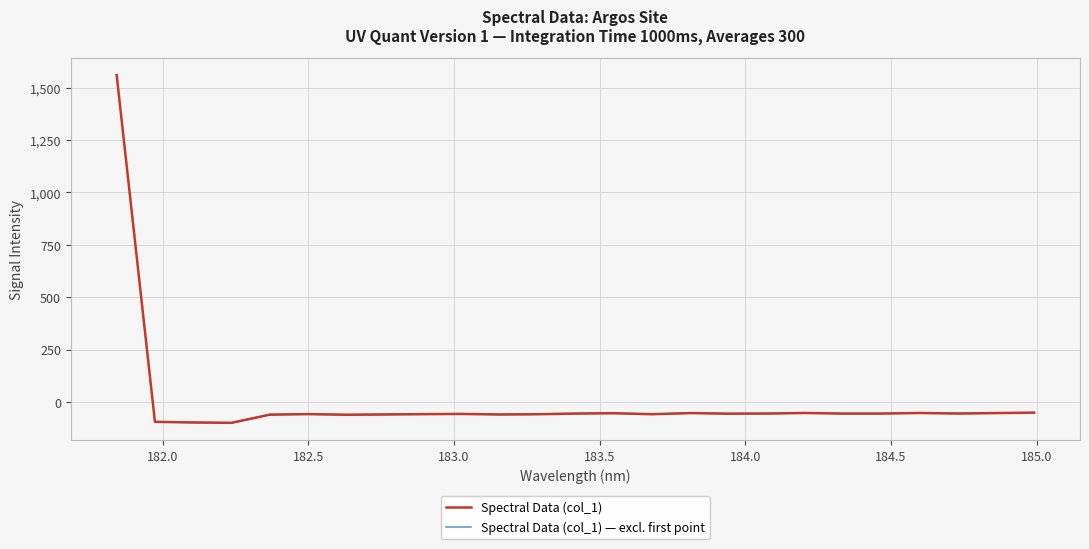

How many lines are shown in the chart?

1